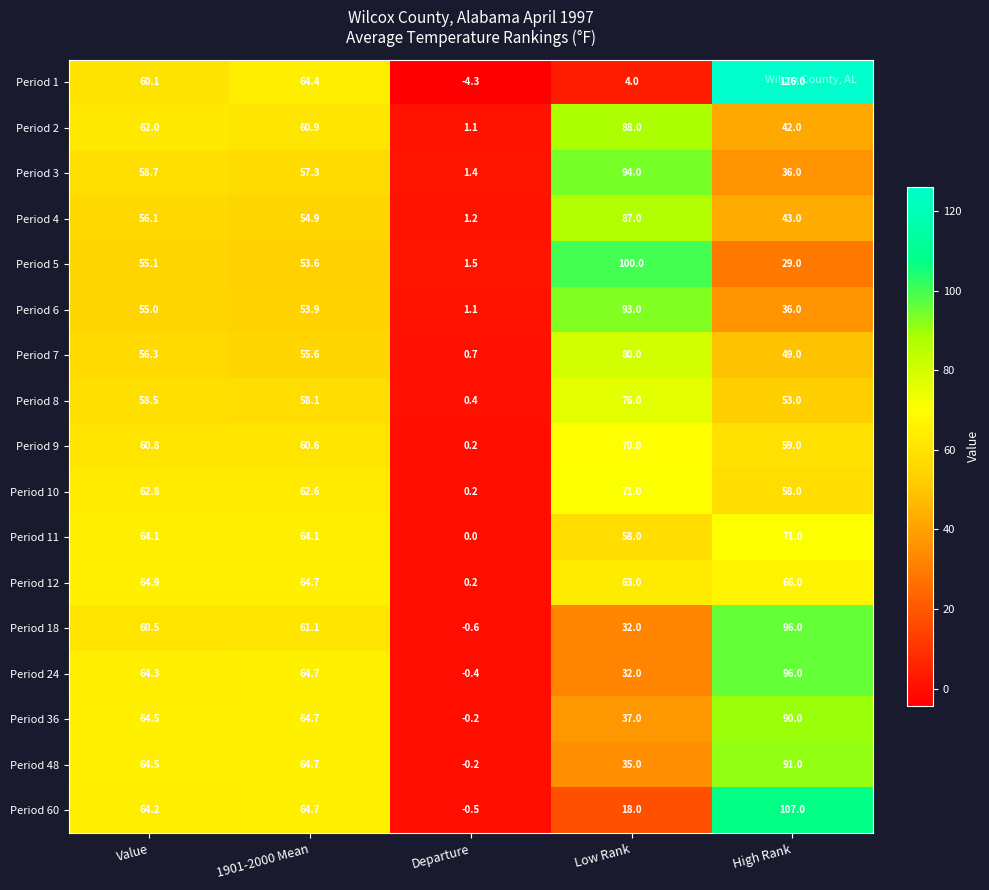

At how many categories does at least one series exceed 118?

1